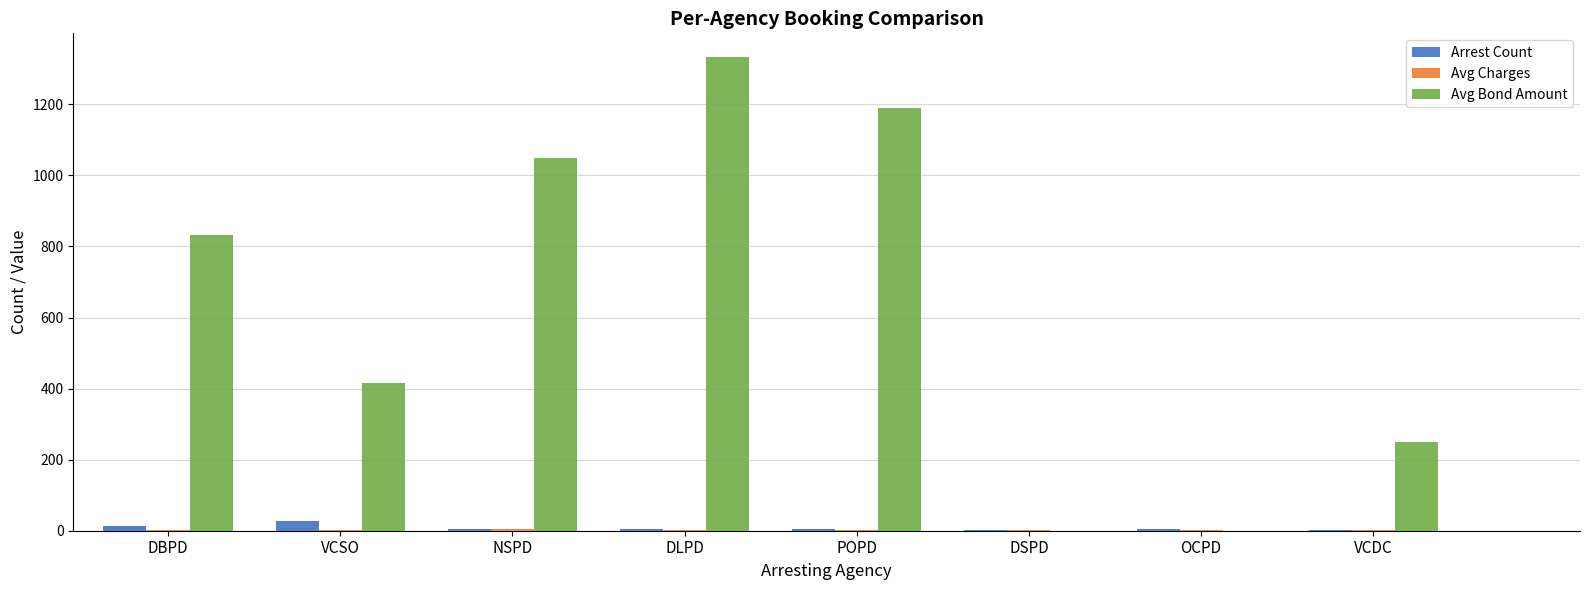

What is the sum of all Avg Bond Amount values?

5073